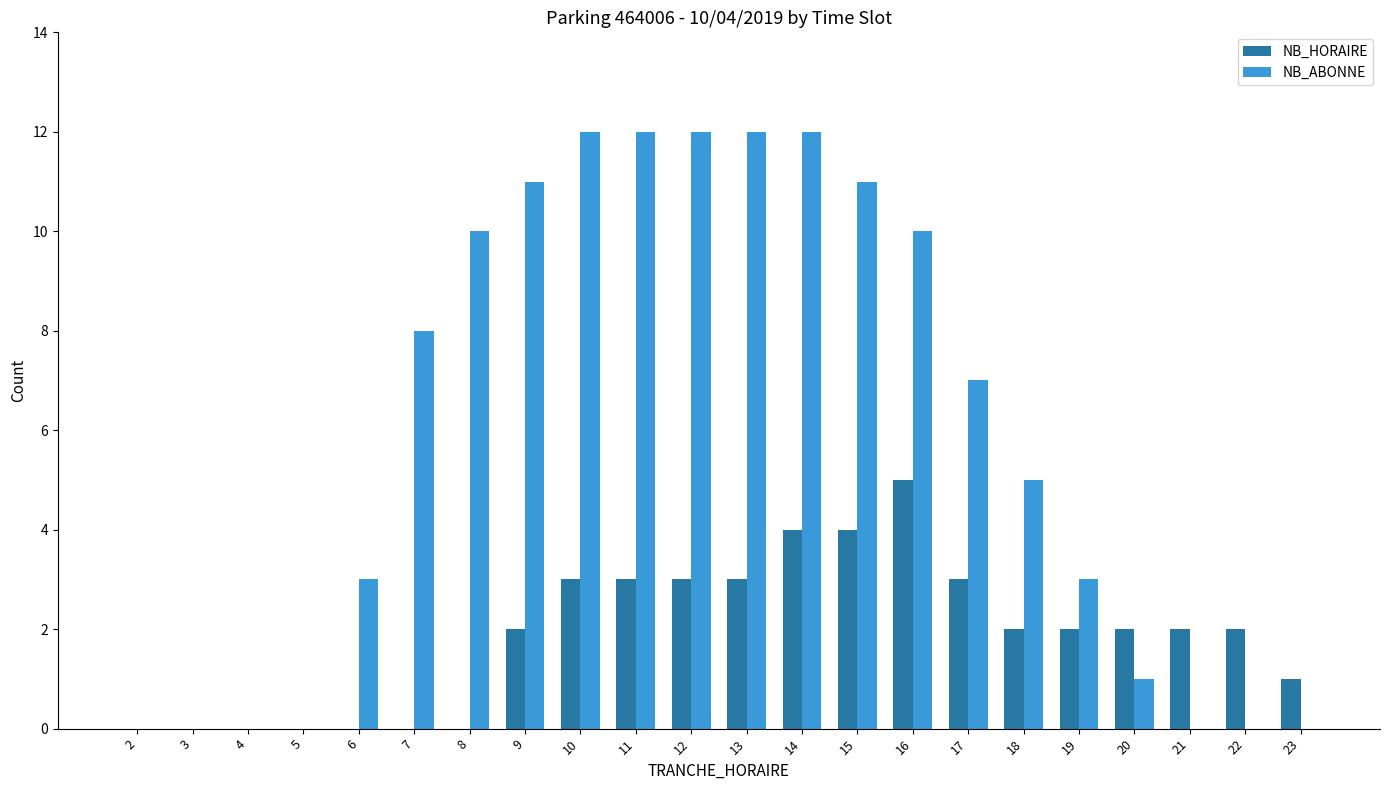

What is the sum of all NB_ABONNE values?

129